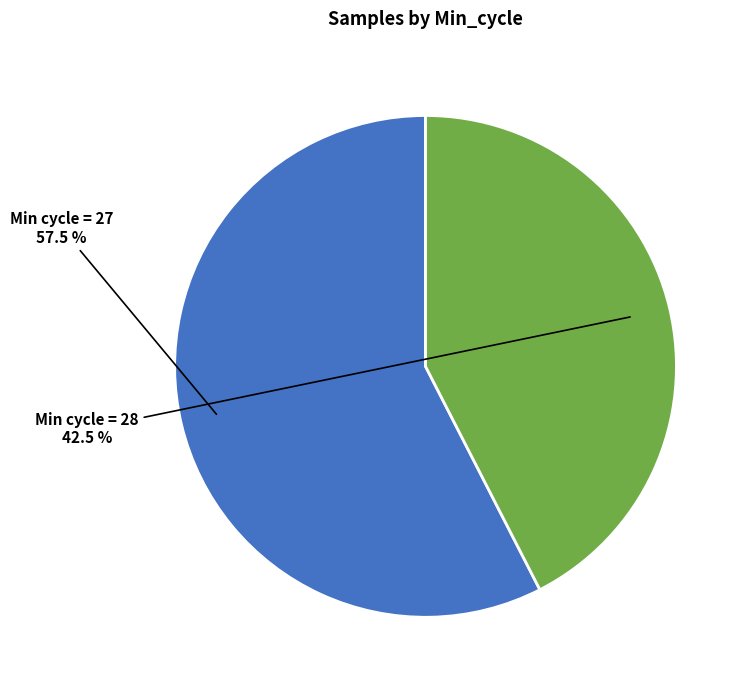

Combined, what portion of the pie is Min cycle = 27 and Min cycle = 28?

100.0%